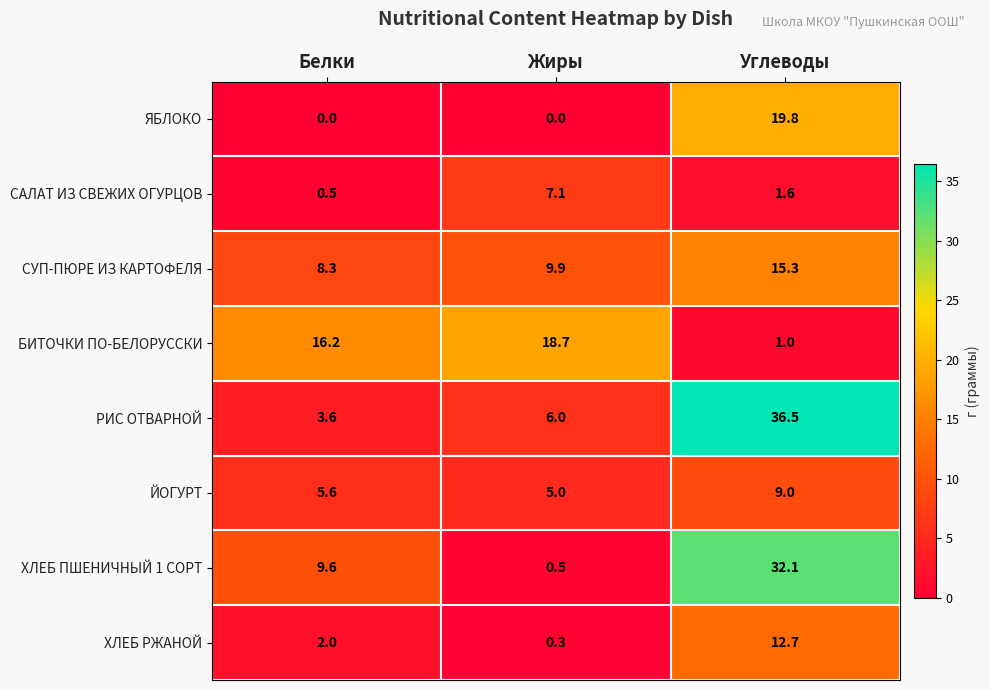

Which series has the largest total across all categories?

РИС ОТВАРНОЙ